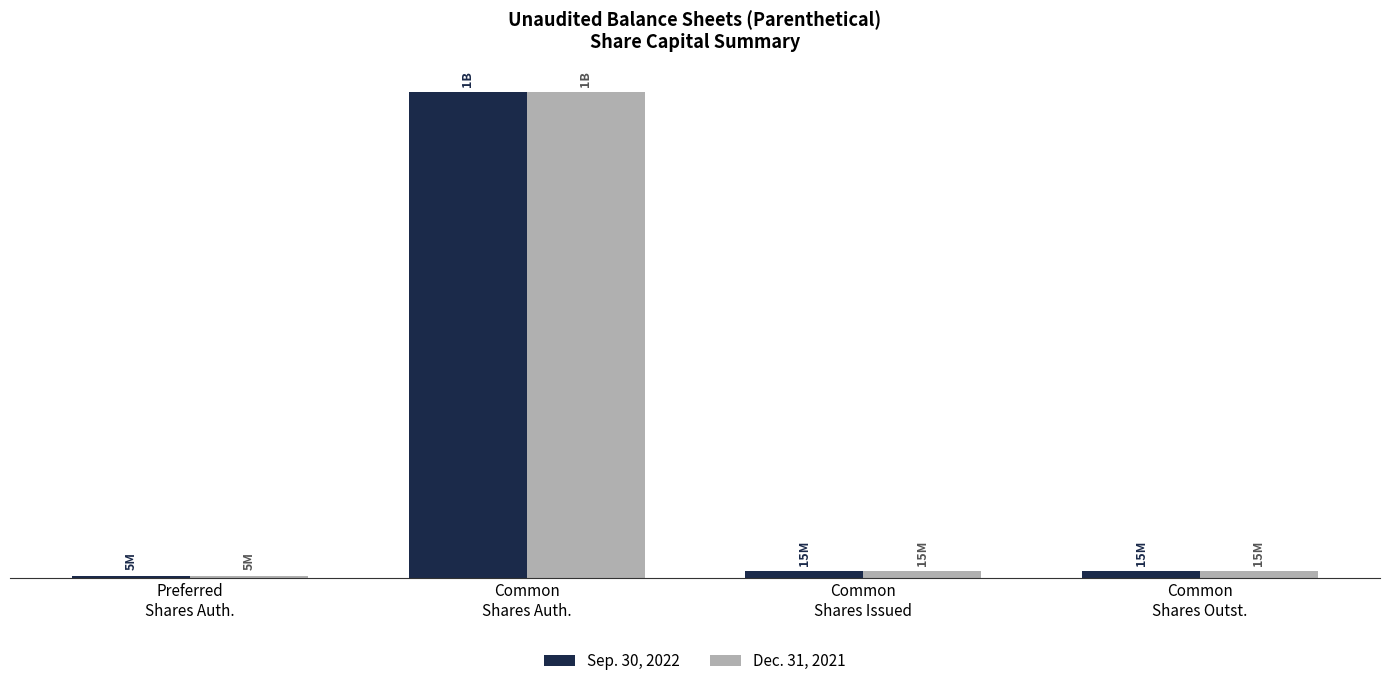

What is the total value across all series at Common
Shares Outst.?

29458310